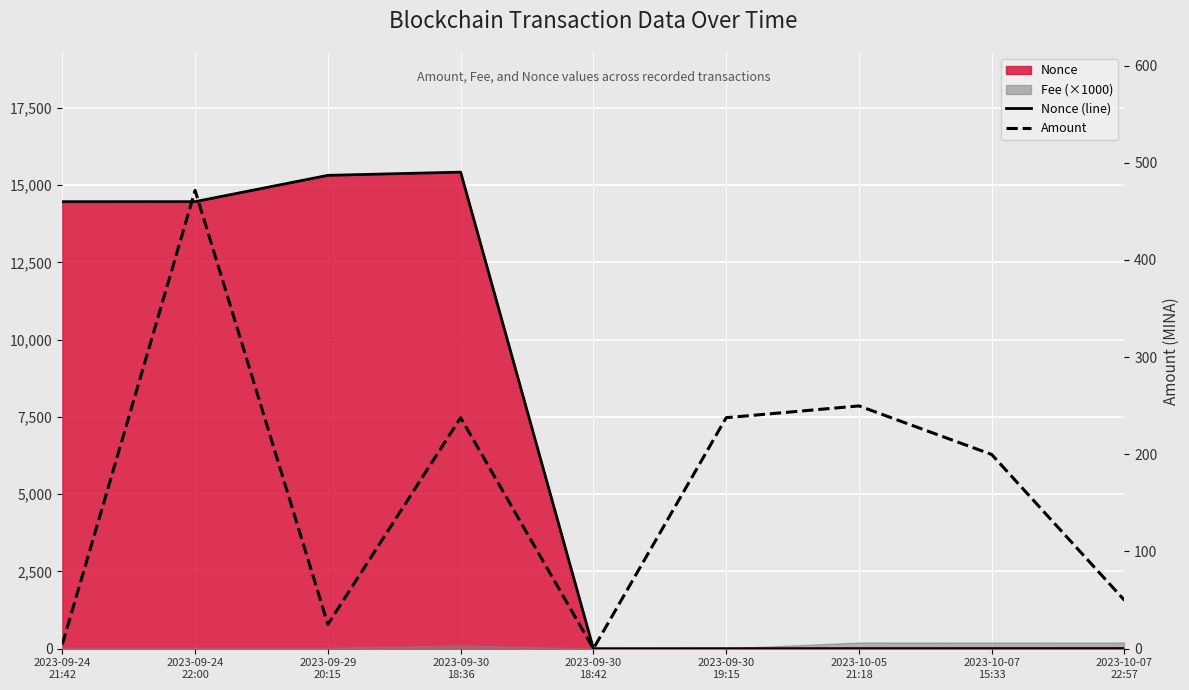

At 2023-10-07
15:33, list the series in order from smallest to largest.

Nonce (line), Amount